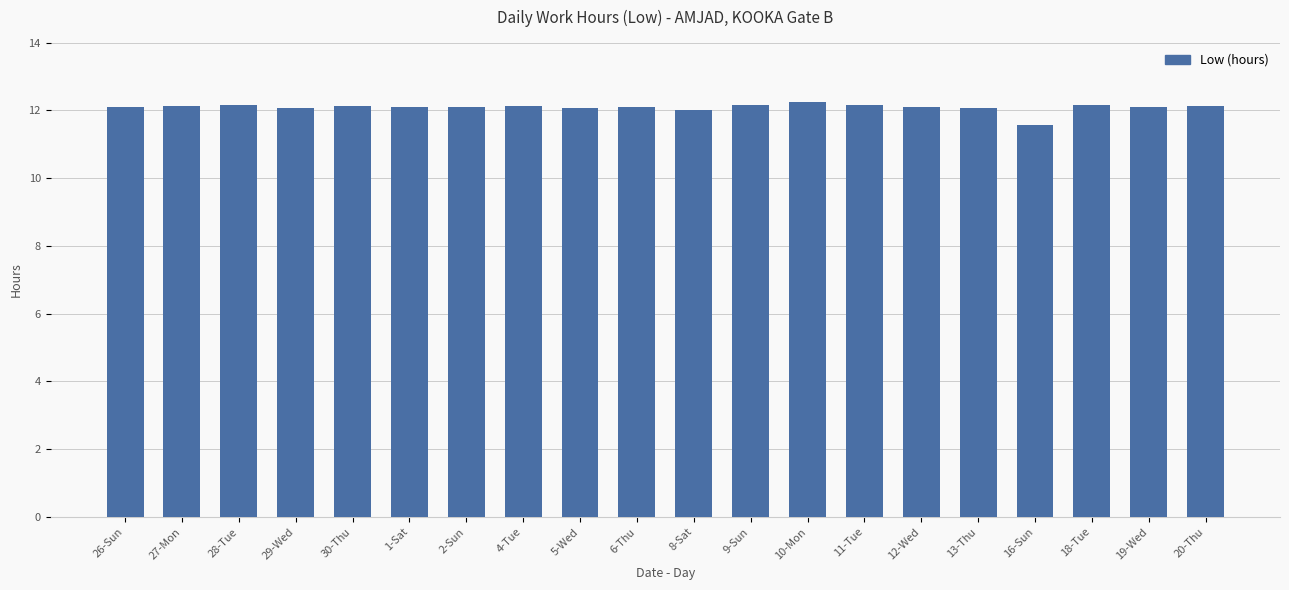

At which label is the value closest to 11?

16-Sun